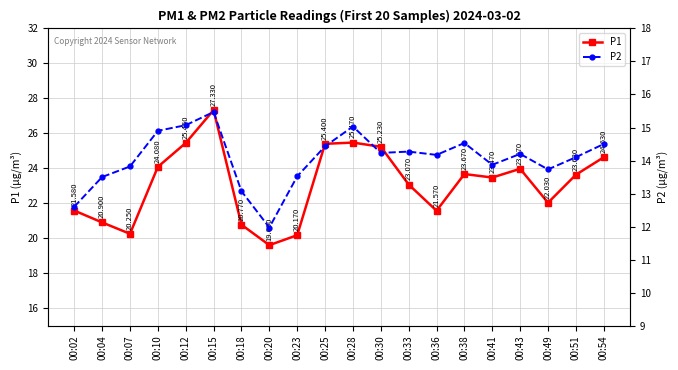

The value of P1 at 00:10 is 40.2. True or false?

False